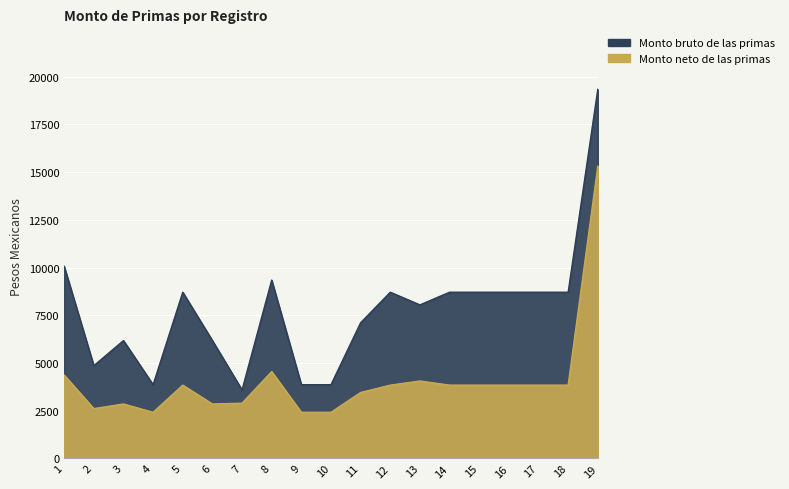

Which category has the highest value across all series?

19